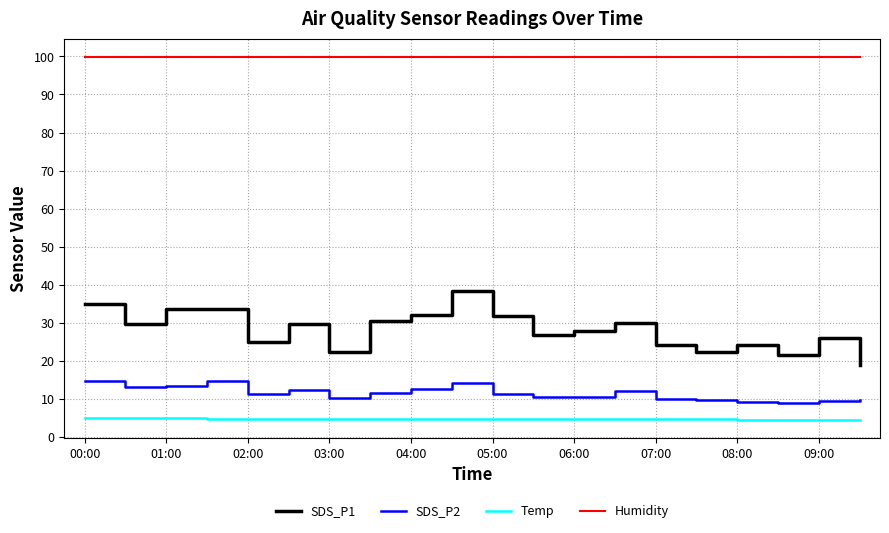

What is the difference between the maximum and minimum values in the SDS_P2 series?

5.7